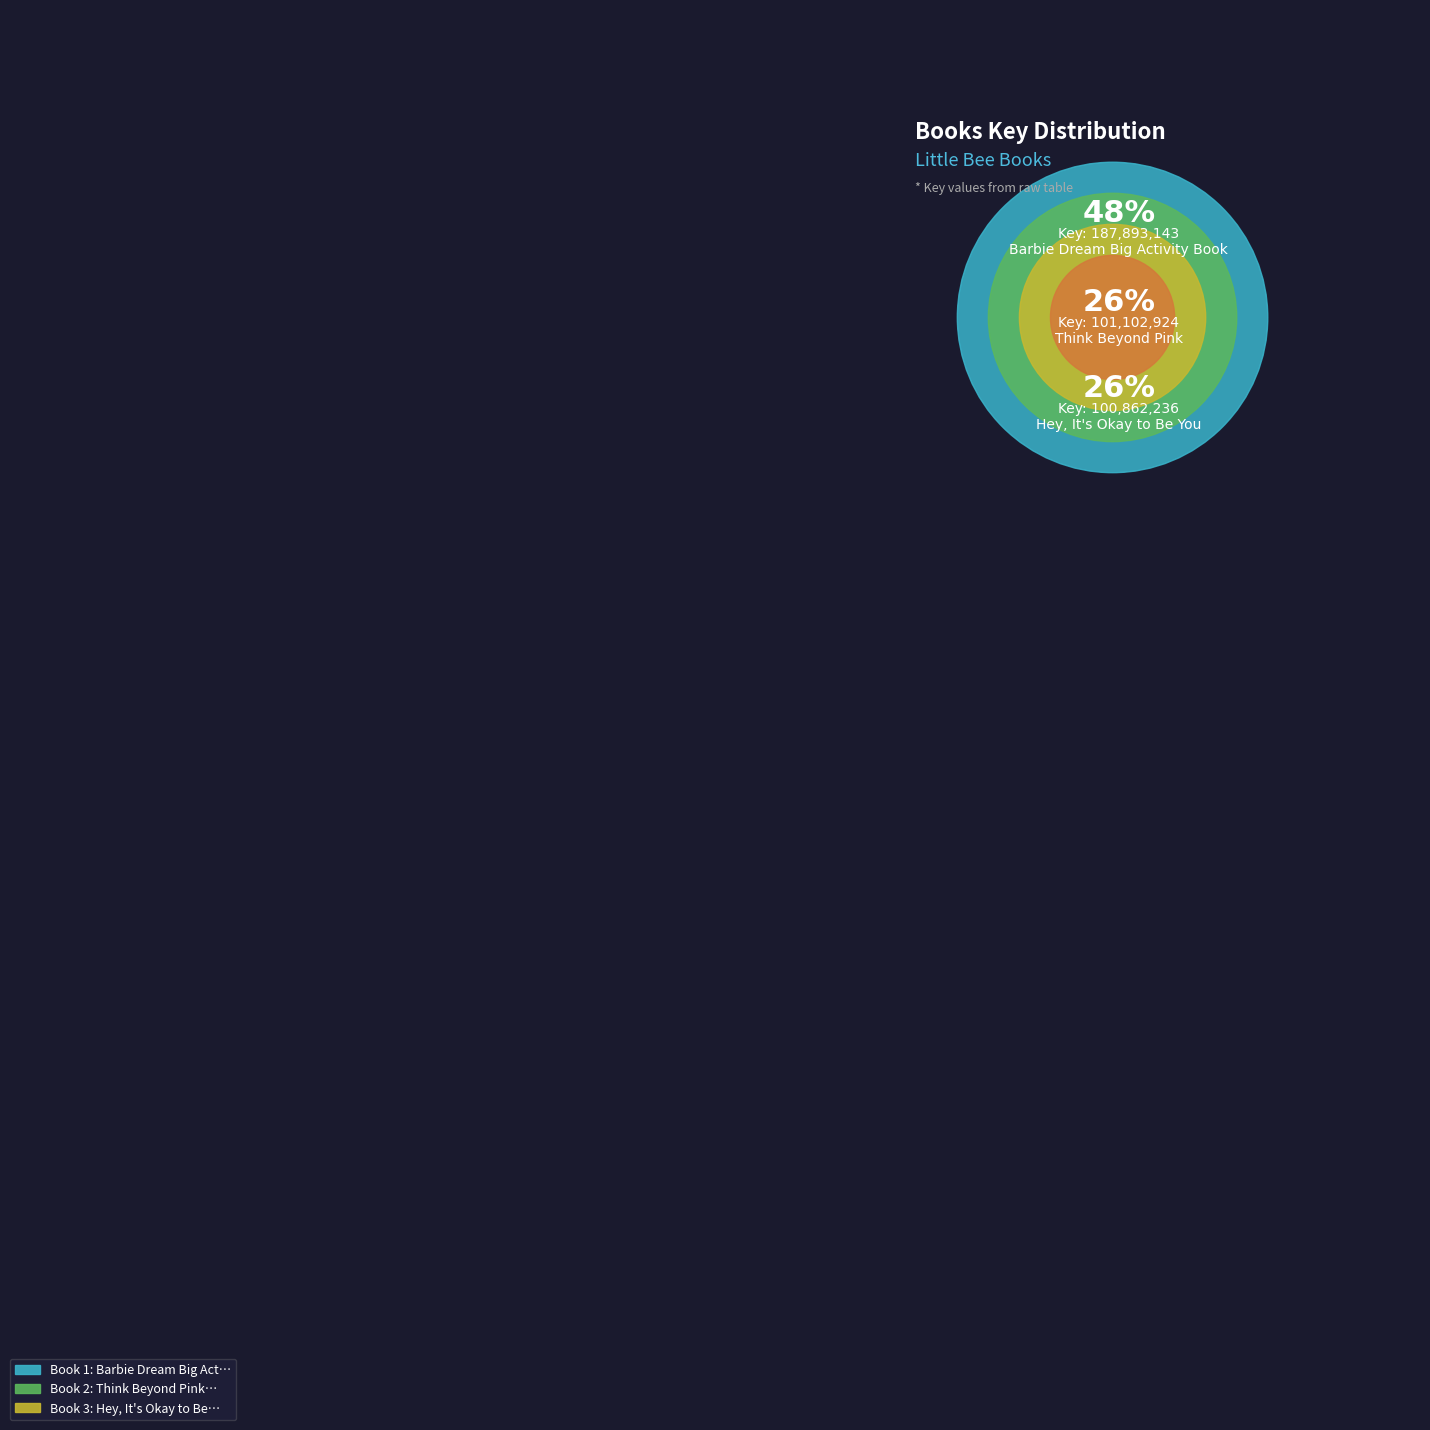

Count the number of slices in the pie.

3